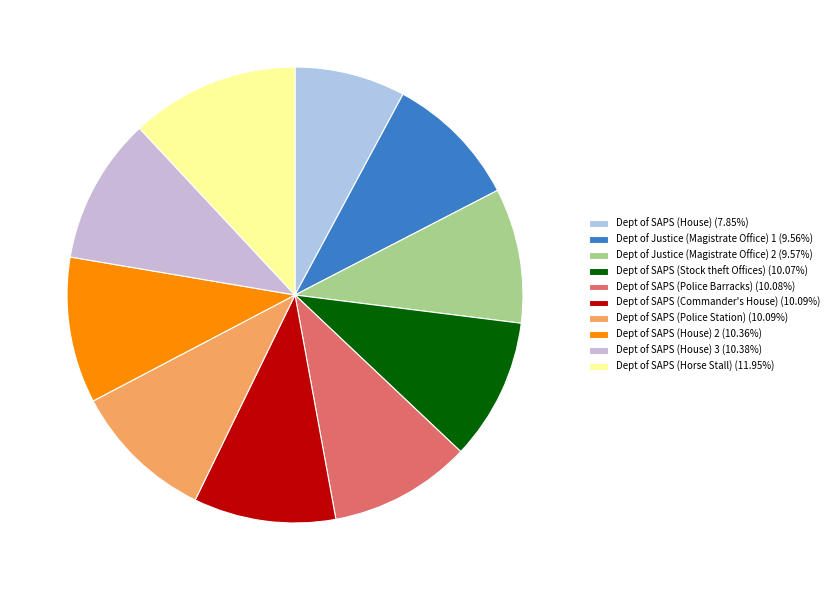

Count the number of slices in the pie.

10